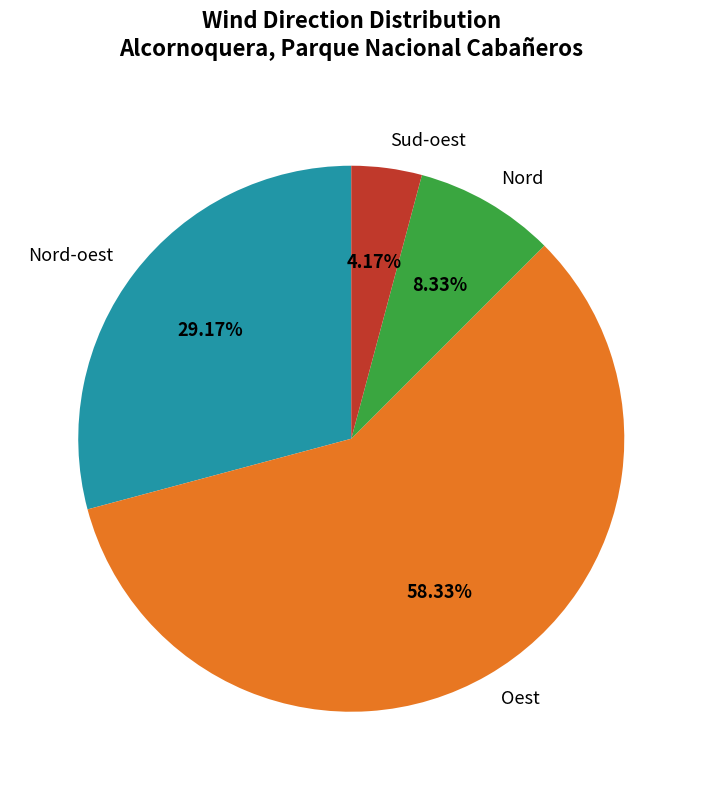

What is the total percentage of Sud-oest and Nord-oest?

33.3%